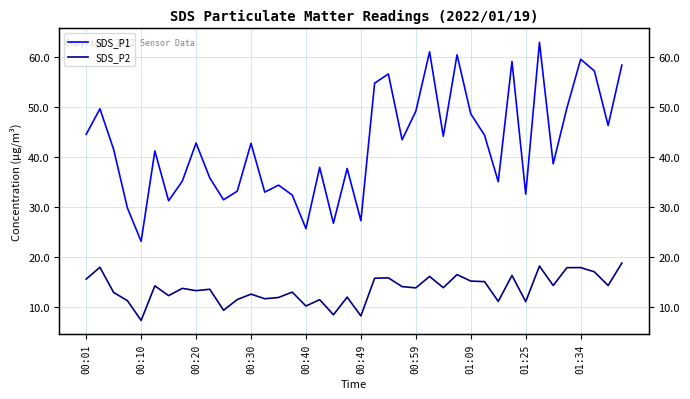

How many data points in SDS_P2 are less than 13?

16